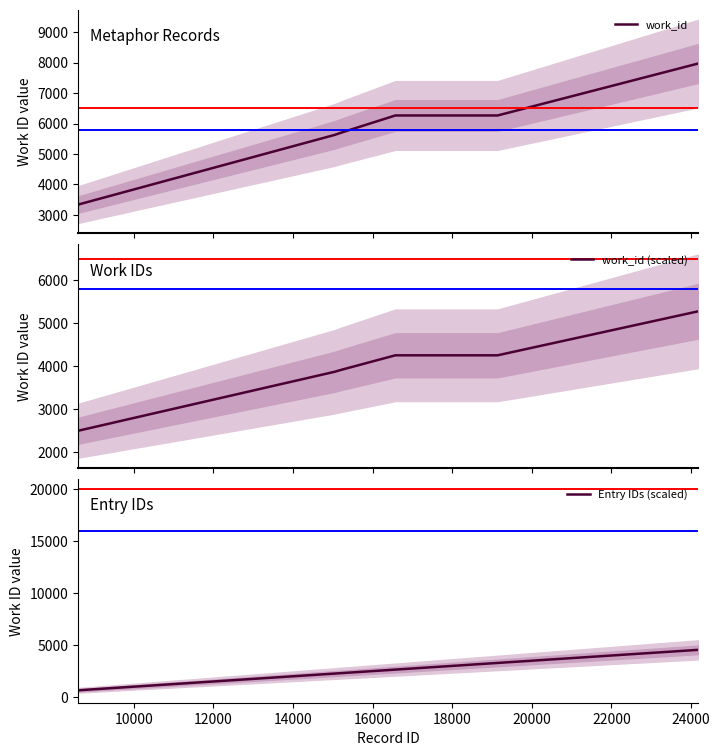

What is the lowest value of the work_id series?

3328